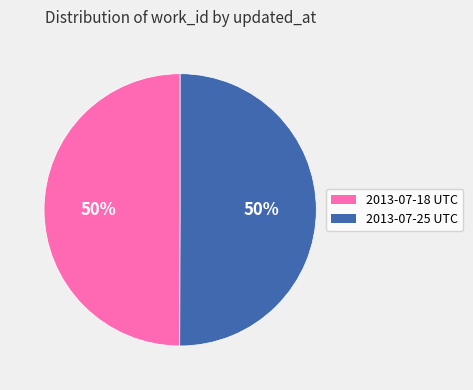

Is it true that 2013-07-25 UTC is 50% of the pie?

True